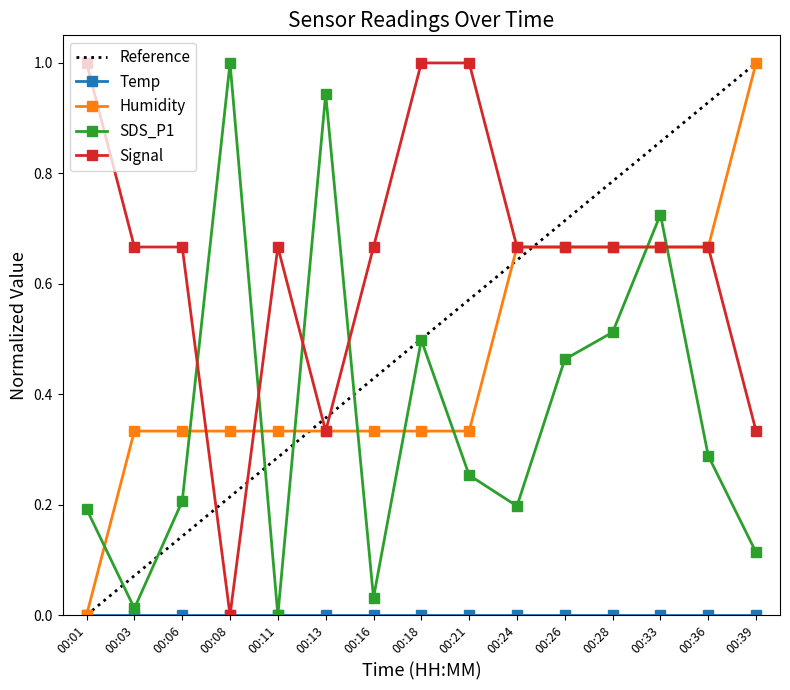

Rank the categories by Humidity value from highest to lowest.

00:39, 00:24, 00:26, 00:28, 00:33, 00:36, 00:03, 00:06, 00:08, 00:11, 00:13, 00:16, 00:18, 00:21, 00:01